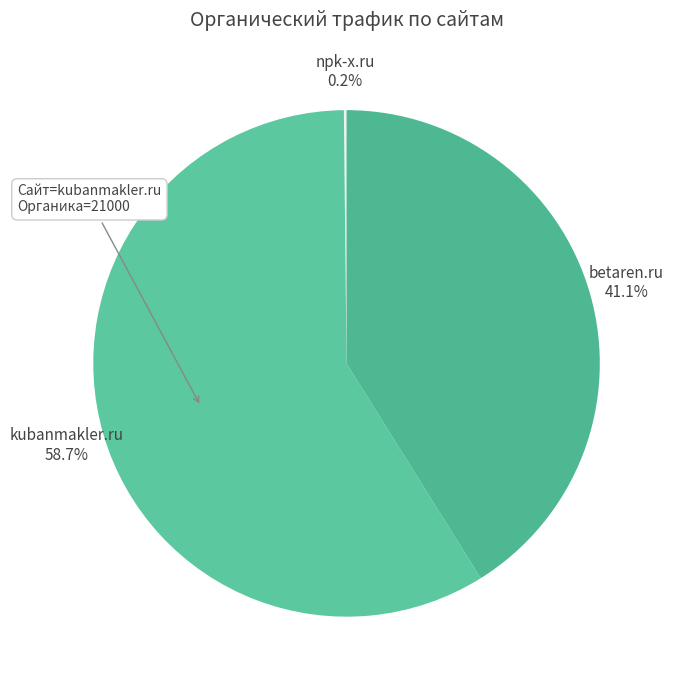

Which category has the biggest portion of the pie?

kubanmakler.ru